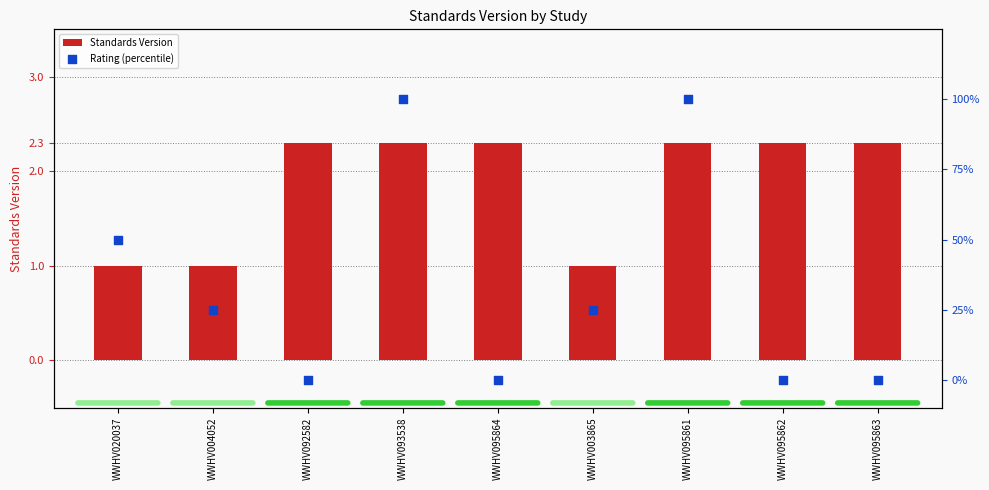

Which series reaches the maximum Y coordinate?

Rating (percentile)